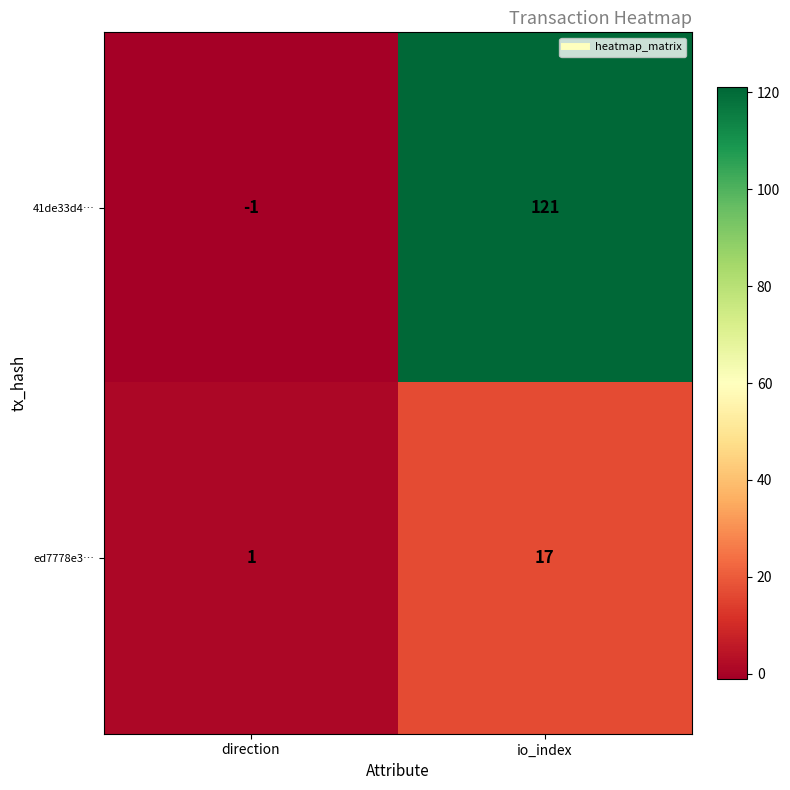

What is the average value of the ed7778e3… series?

9